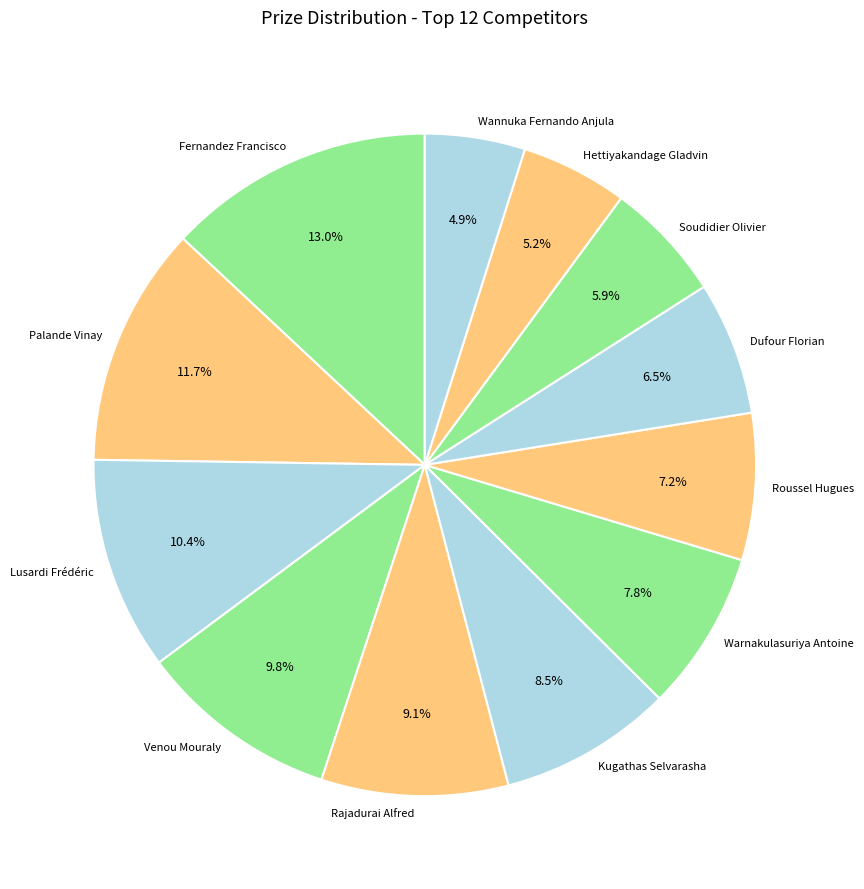

What is the total percentage of Venou Mouraly and Rajadurai Alfred?

18.9%